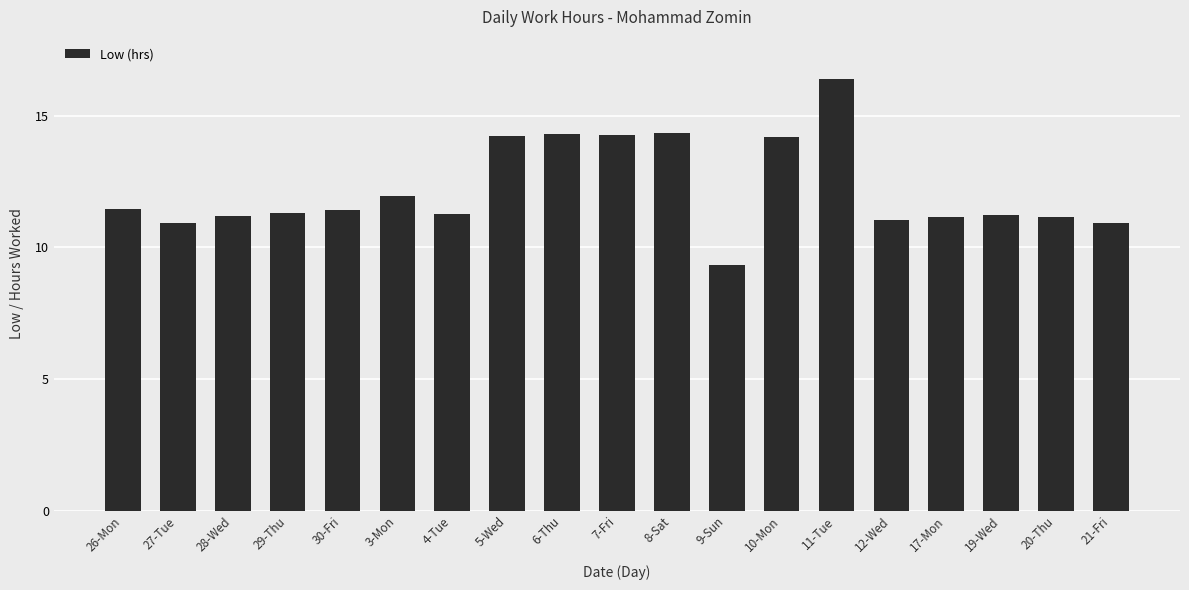

Is it true that the value at 27-Tue is 2.5?

False